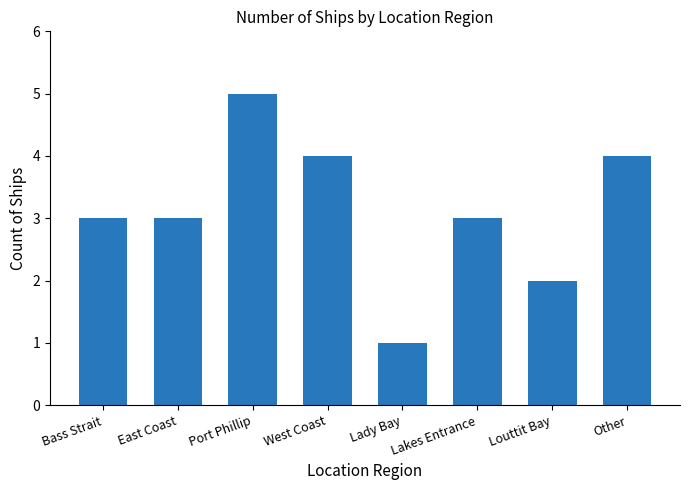

What is the sum of the values at Bass Strait and Lakes Entrance?

6